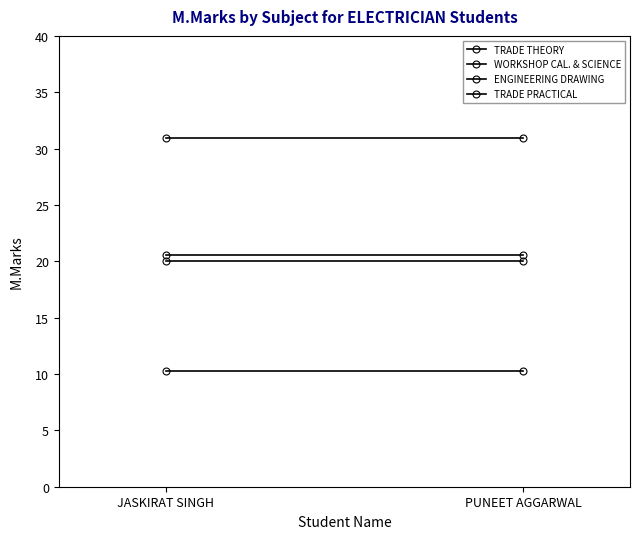

What is the average value of the TRADE PRACTICAL series?

30.9